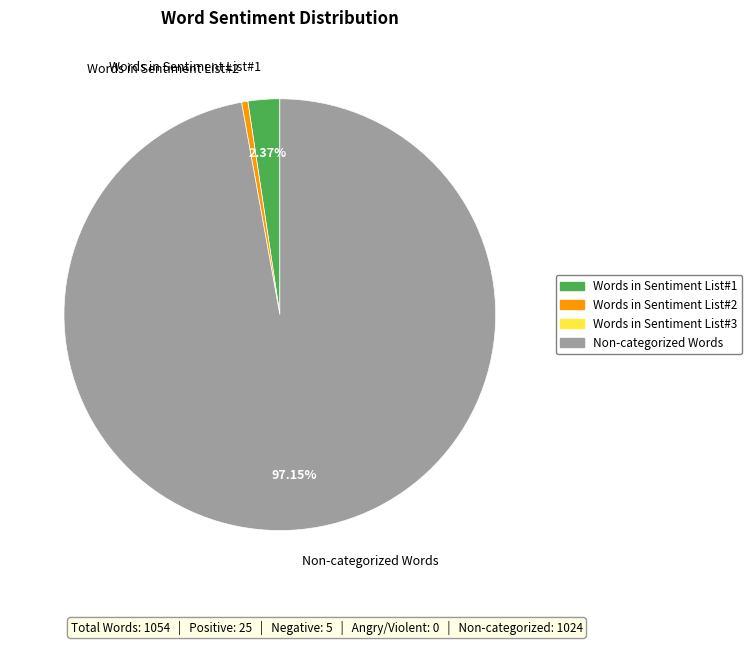

What is the ratio of the value at Non-categorized Words to the value at Words in Sentiment List#1?

41.0